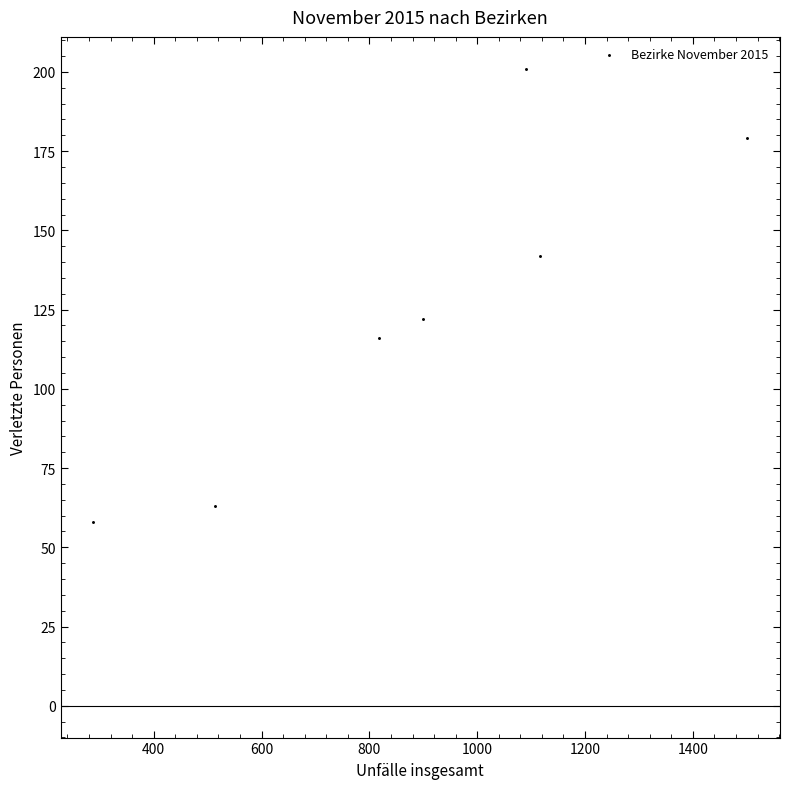

What Y value in the scatter plot is closest to 129?

122